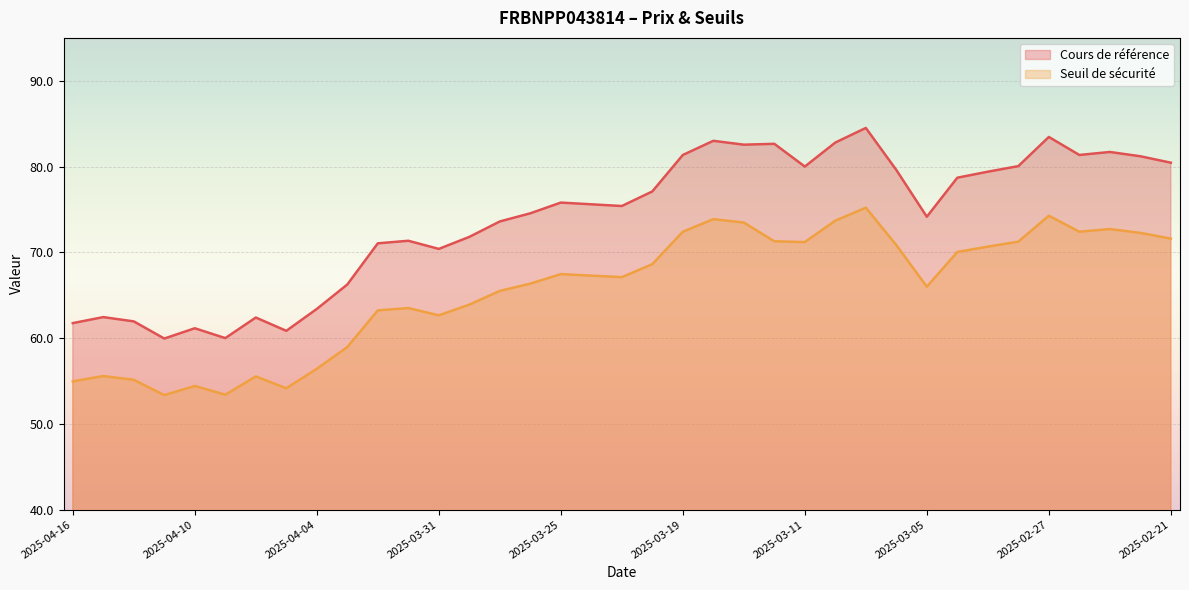

The value of Seuil de sécurité at 2025-03-03 is 38.8. True or false?

False